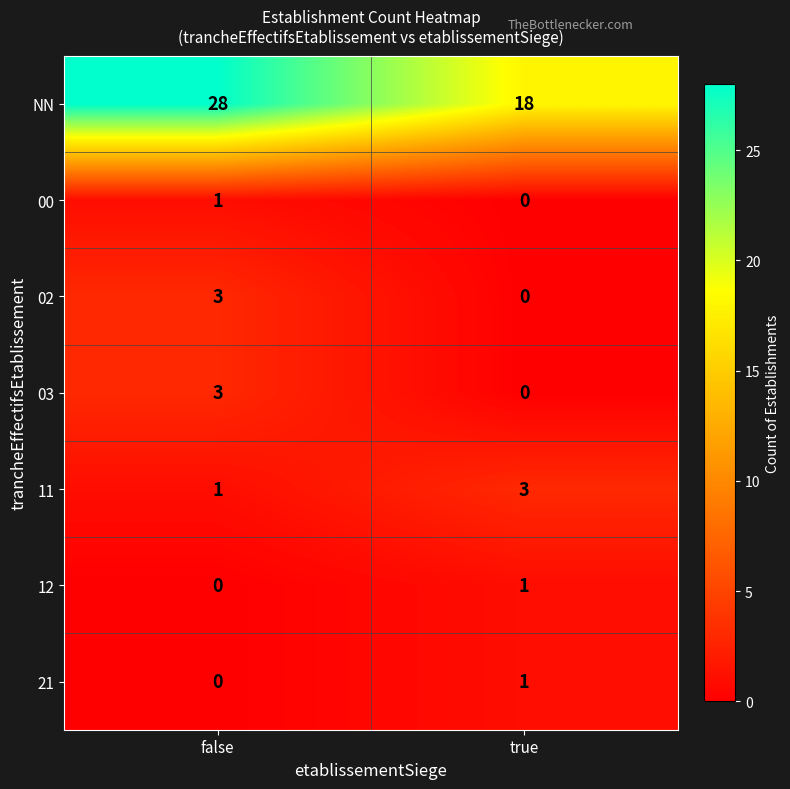

What is the total value across all series at false?

36